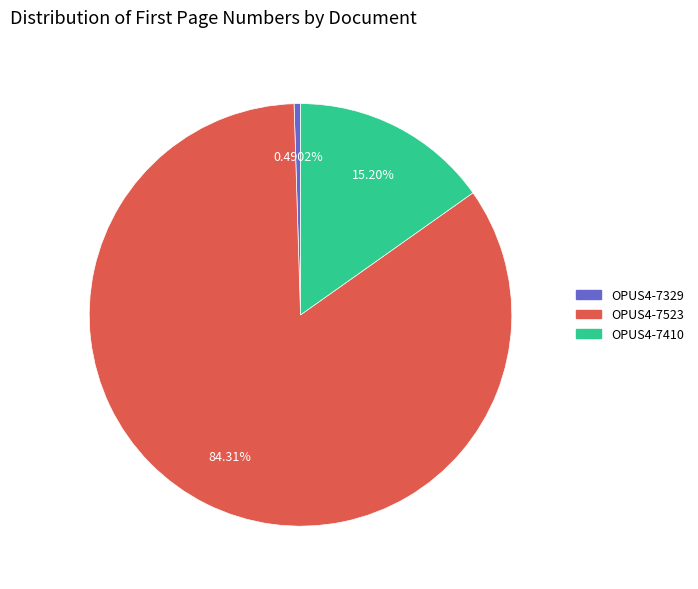

To the nearest percent, what portion does OPUS4-7523 represent?

84%